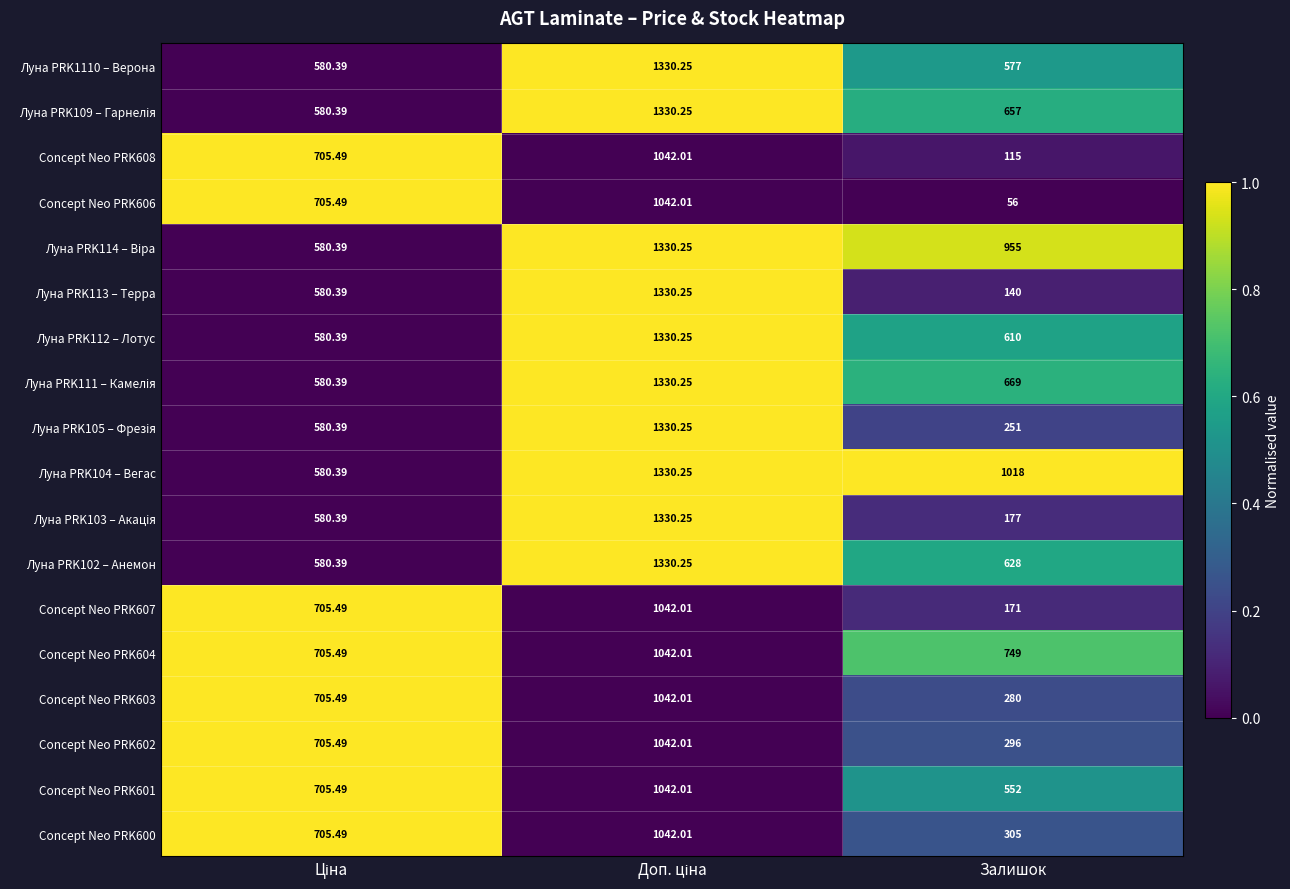

Is the value of Concept Neo PRK606 at Залишок greater than the value of Луна PRK1110 – Верона at Залишок?

No